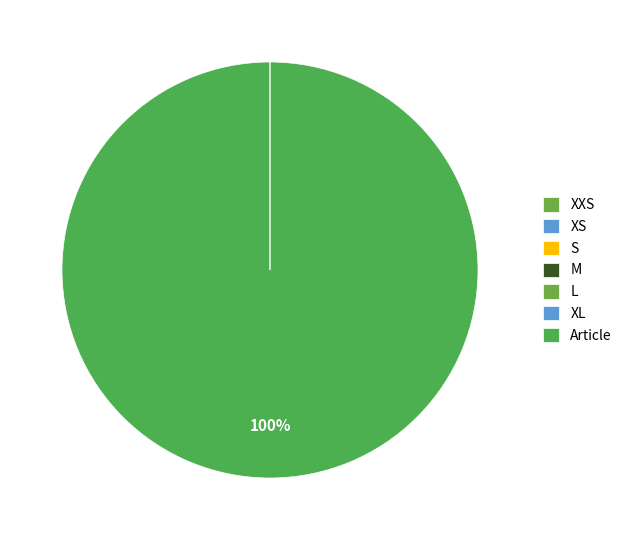

True or false: M accounts for 0% of the total.

True